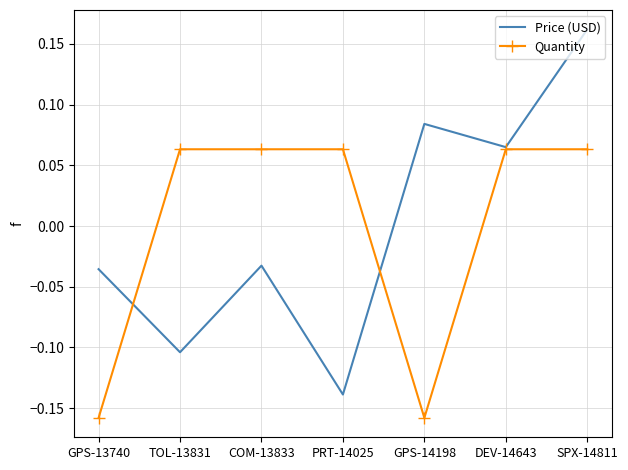

The value of Quantity at GPS-13740 is -0.1. True or false?

False